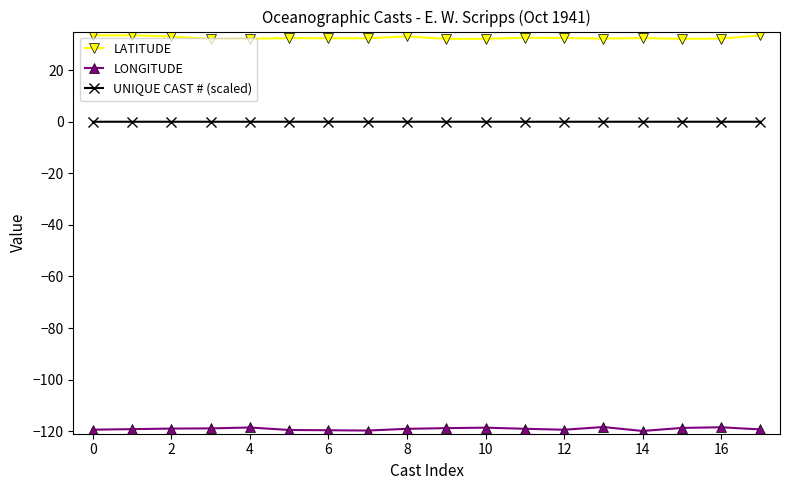

What is the average value of the LONGITUDE series?

-119.1